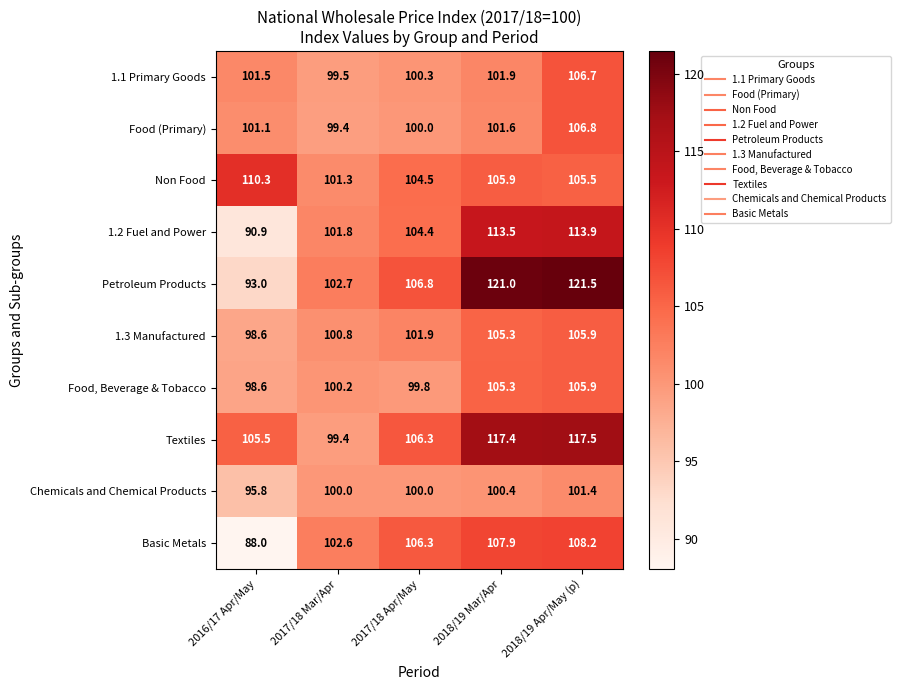

At how many categories does at least one series exceed 92?

5